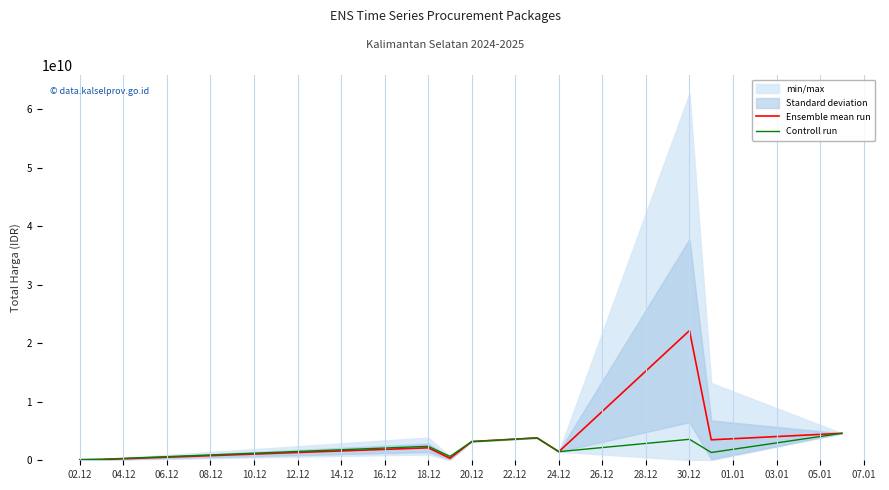

In Ensemble mean run, how many points are lower than both neighbors (excluding endpoints)?

3